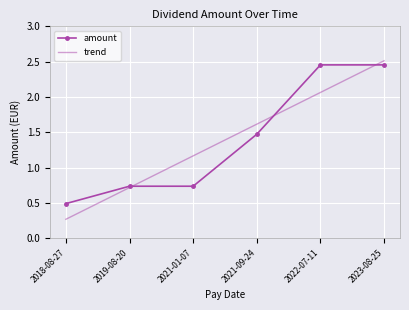

True or false: amount and trend intersect in this chart.

True